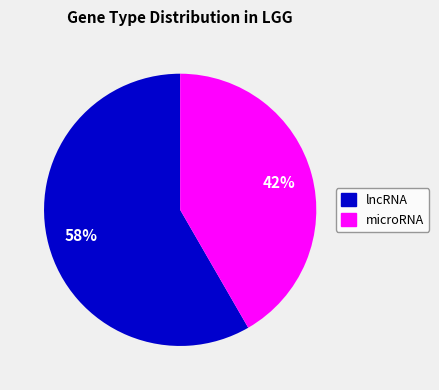

Rank the categories by value from lowest to highest.

microRNA, lncRNA